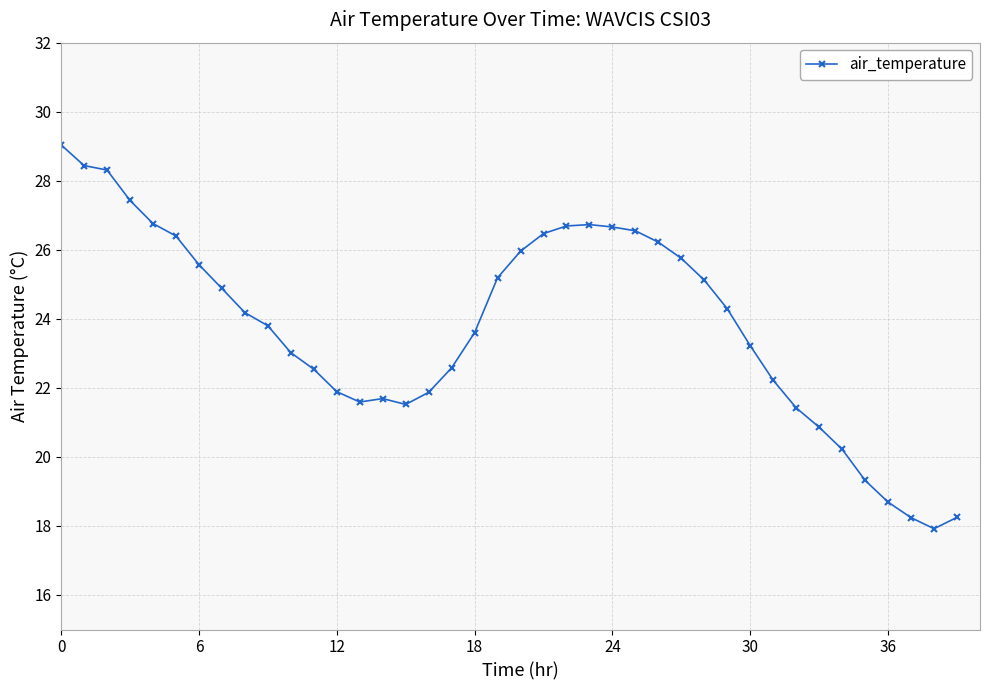

What is the sum of all values?

951.1